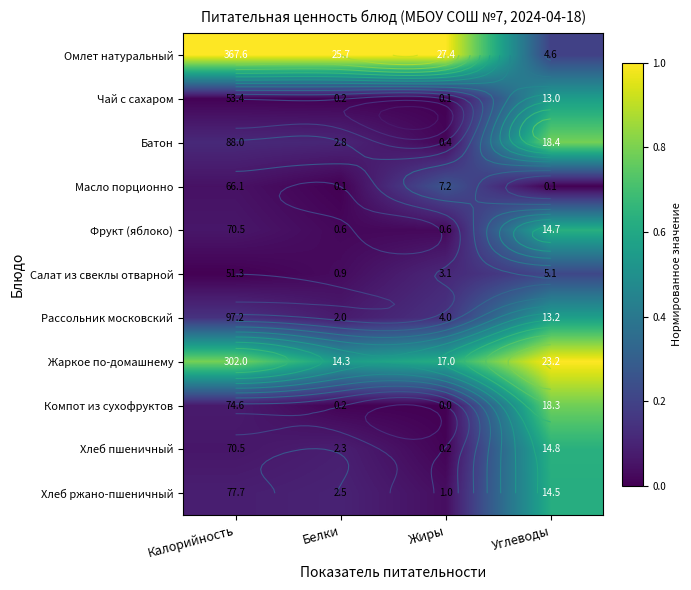

Which category has the highest value across all series?

Калорийность